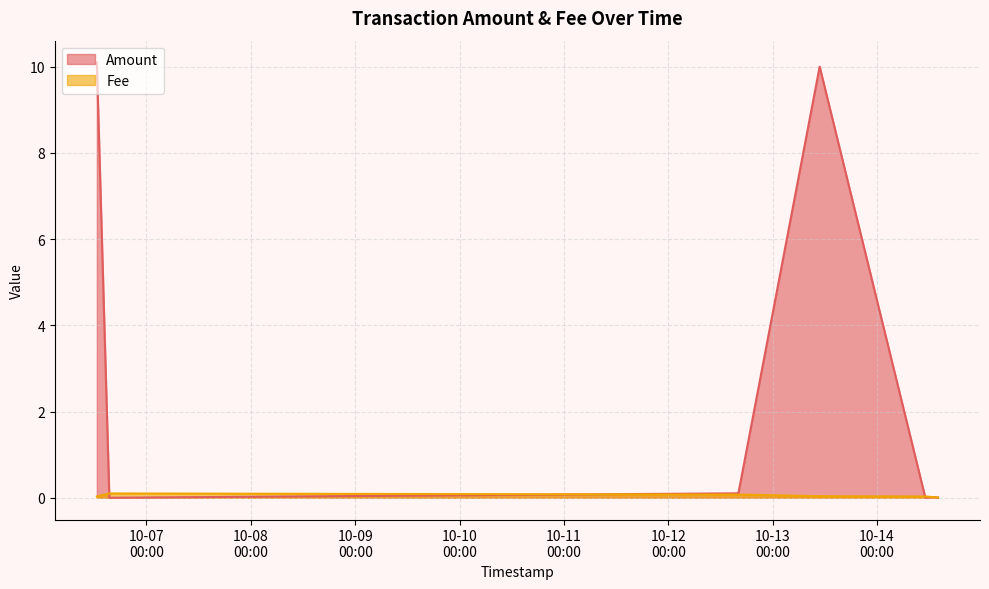

At which label is Fee closest to 0?

2021-10-14 14:01:48